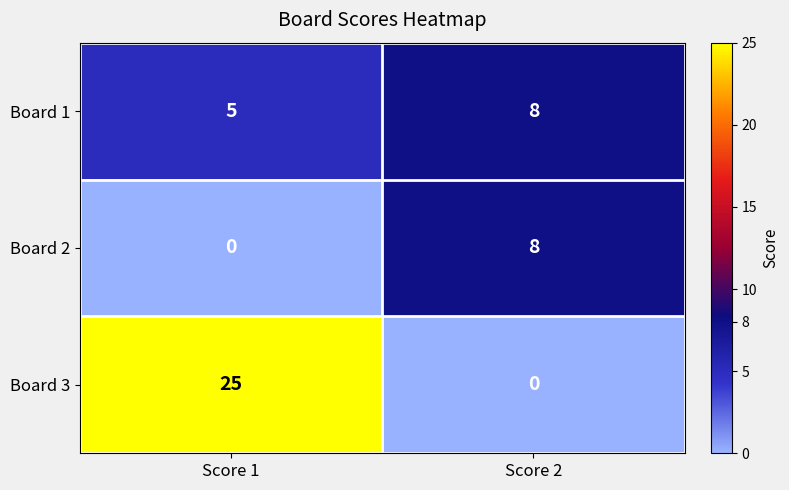

Between Score 1 and Score 2, which series saw the biggest shift?

Board 3